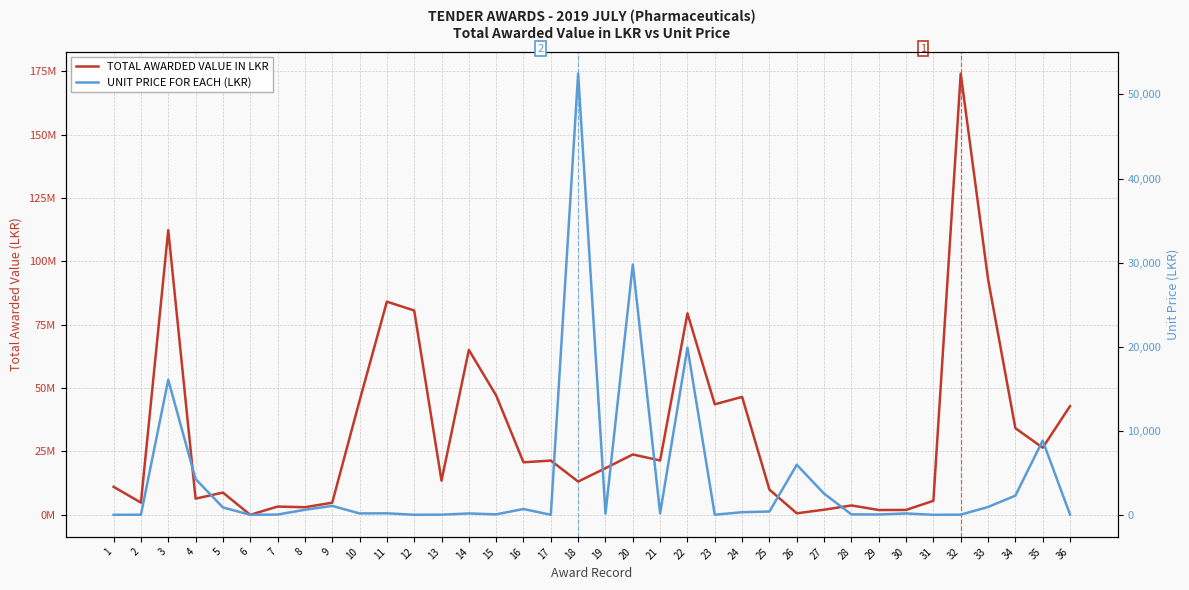

Which series changed the most between 28 and 36?

TOTAL AWARDED VALUE IN LKR